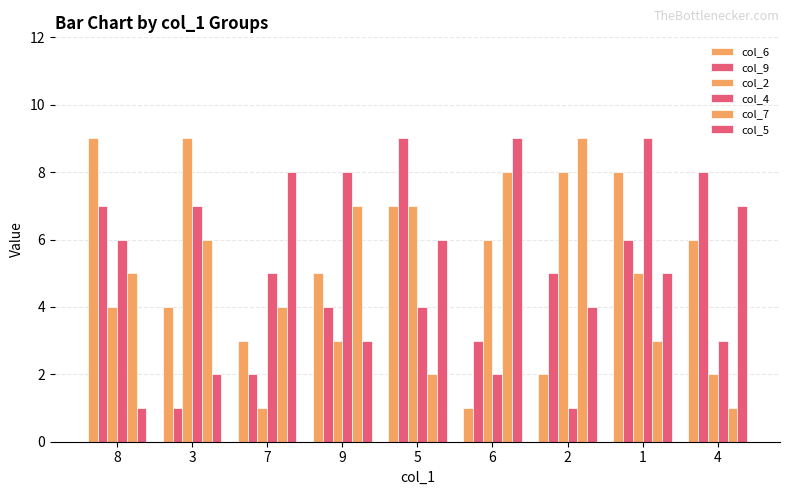

What is the difference between the maximum and minimum values in the col_7 series?

8